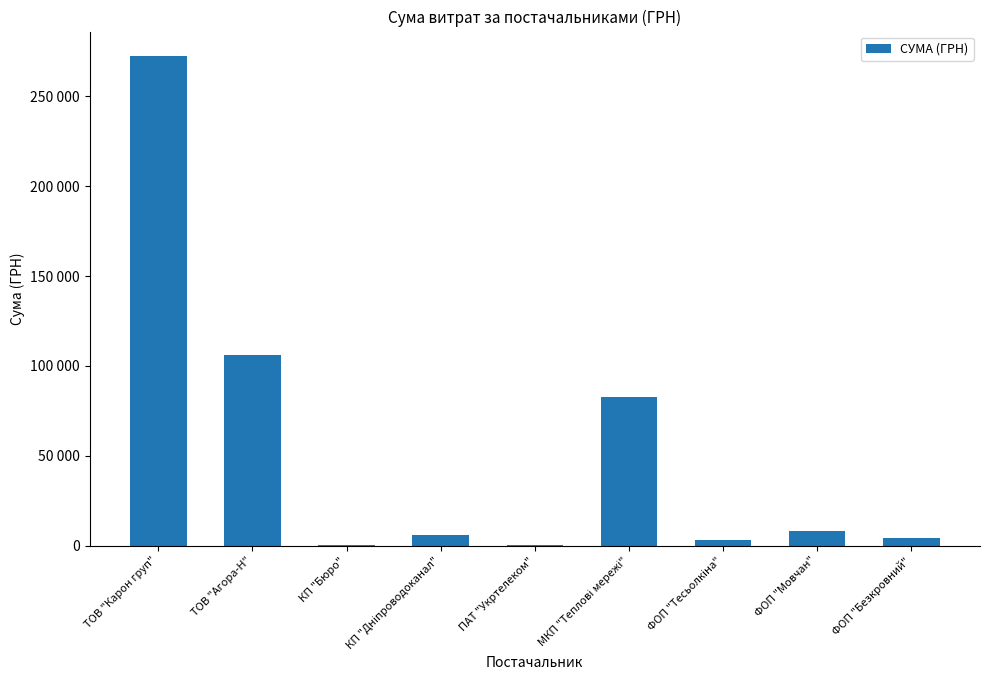

The chart shows a value of 1870.5 at ФОП "Безкровний". True or false?

False